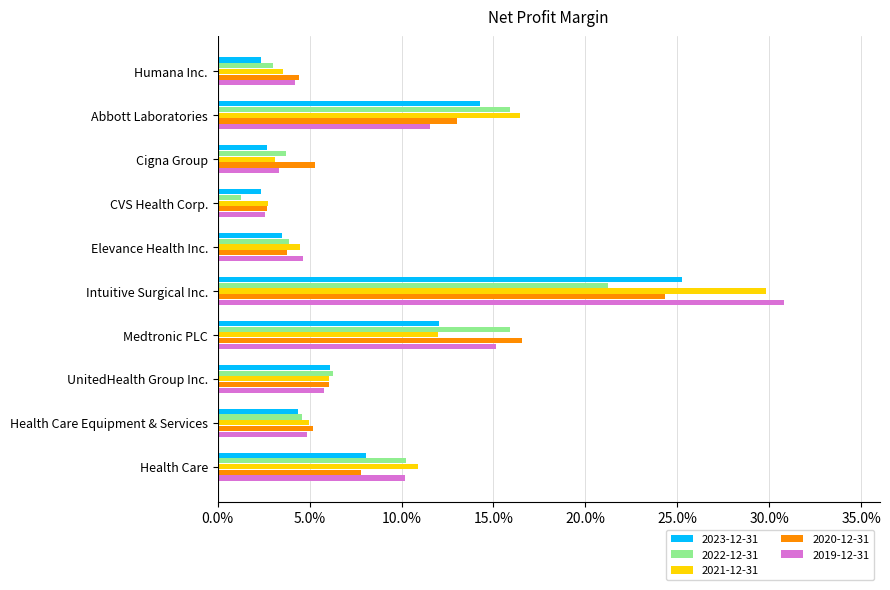

What are all the series names shown in the legend?

2023-12-31, 2022-12-31, 2021-12-31, 2020-12-31, 2019-12-31